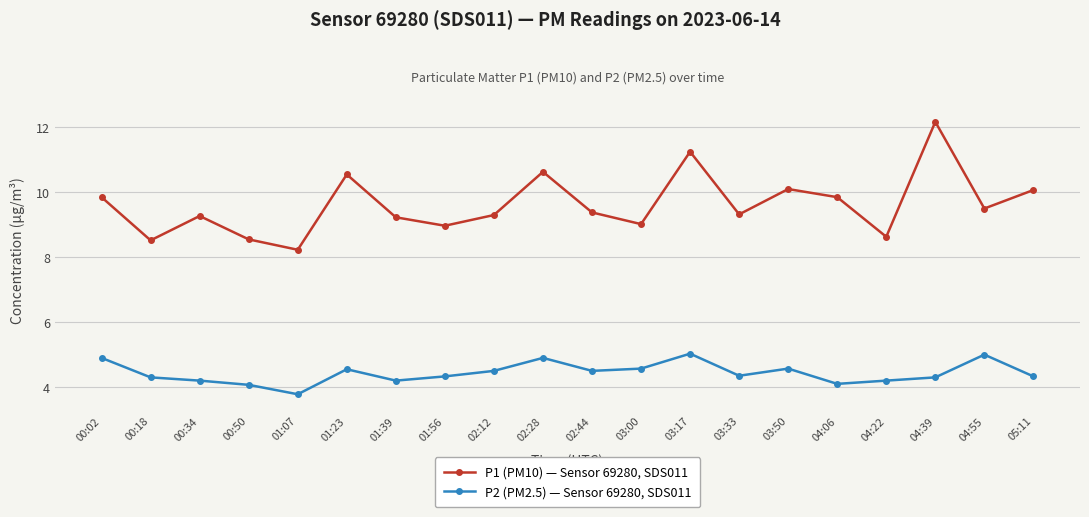

What is the spread (max minus min) of values at 00:50?

4.5